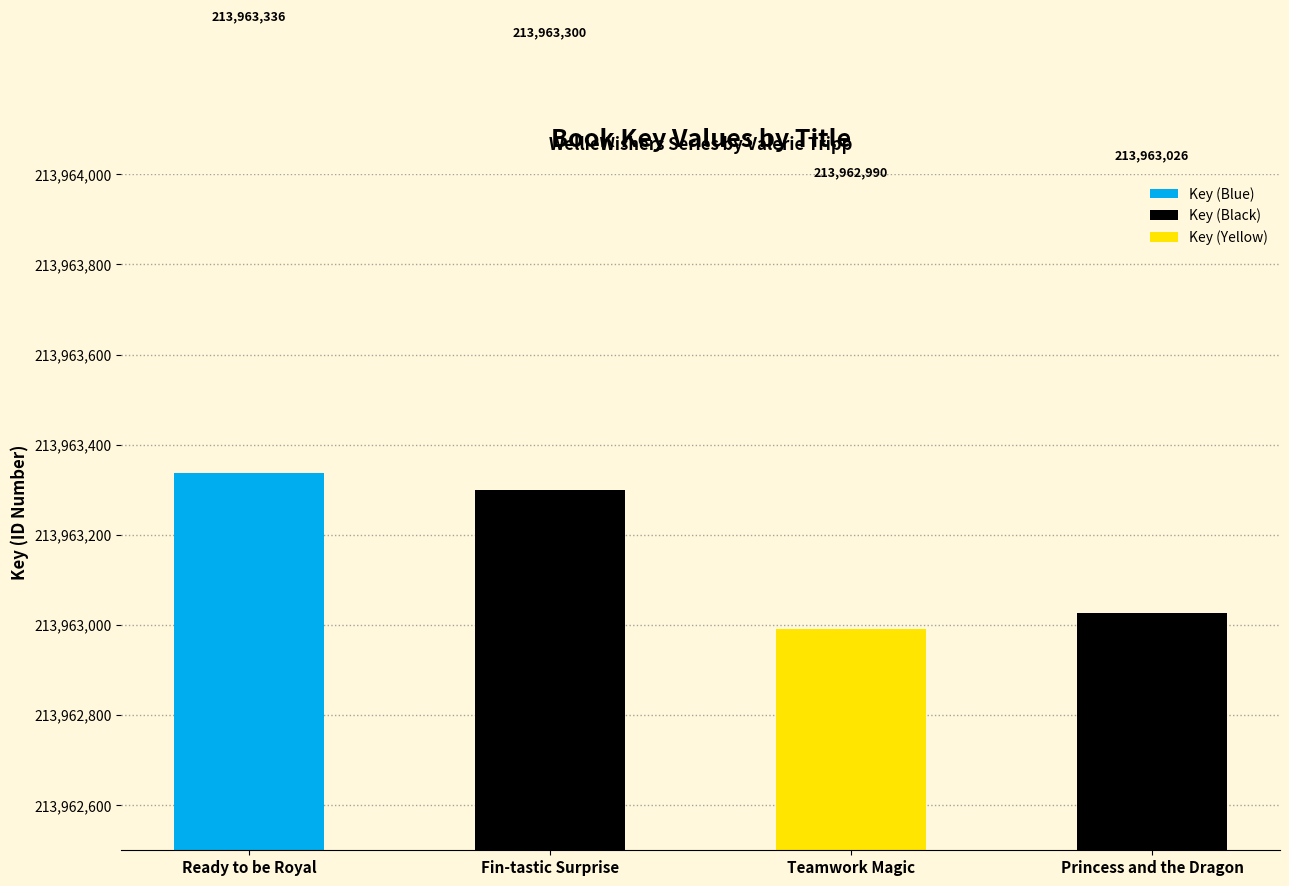

Rank the categories by value from lowest to highest.

Teamwork Magic, Princess and the Dragon, Fin-tastic Surprise, Ready to be Royal